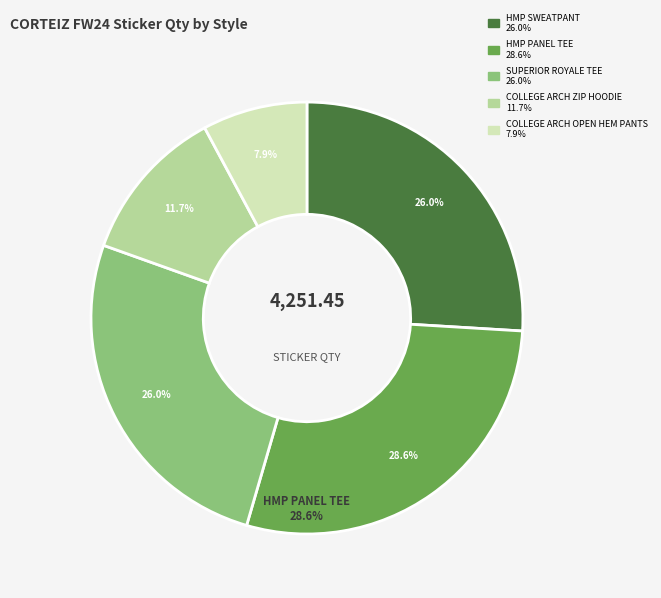

Which slice is the smallest?

COLLEGE ARCH OPEN HEM PANTS